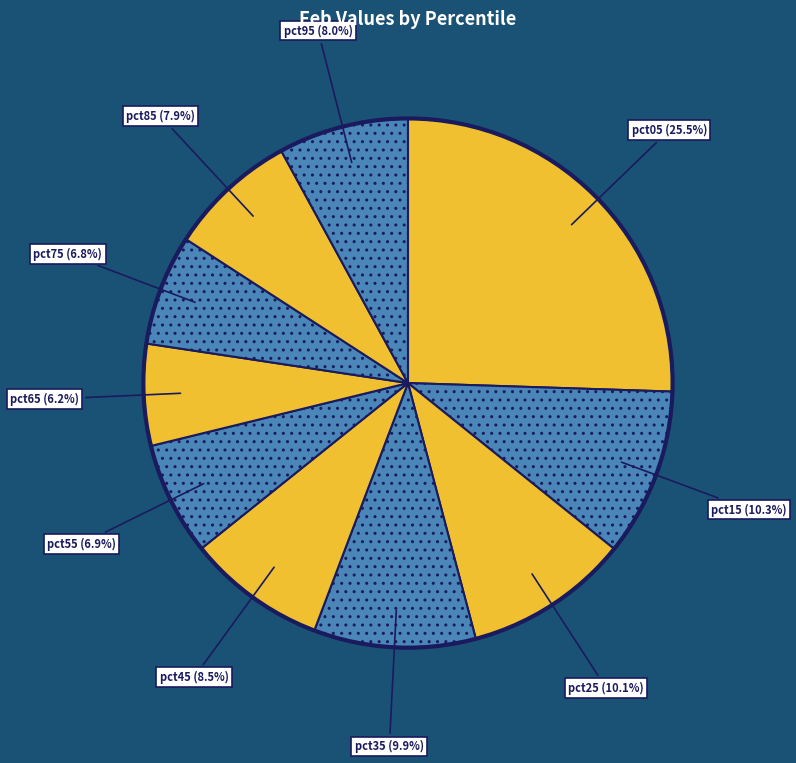

What is the smallest slice in the pie chart?

pct65